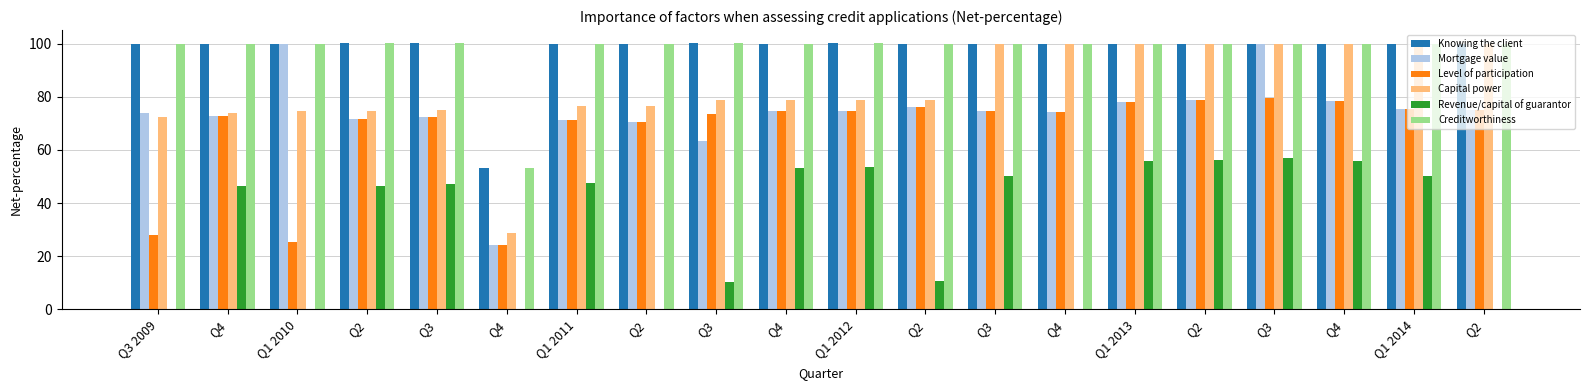

Which series has the widest spread of values?

Mortgage value